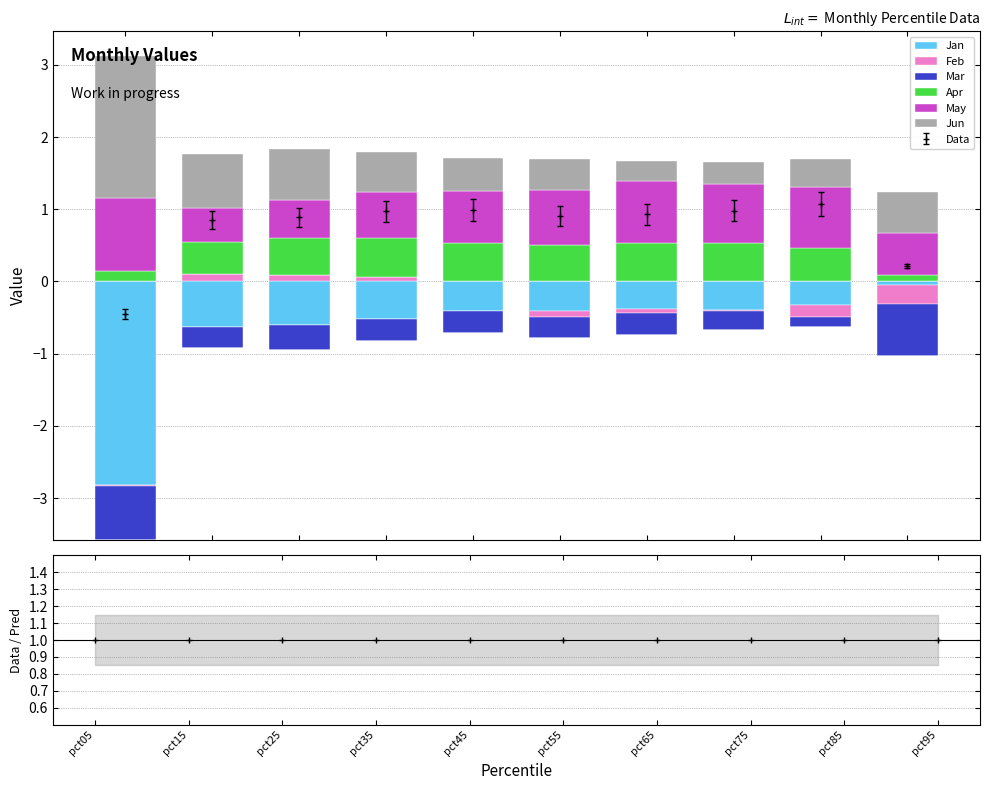

What is the value of the Data point at the 10th from the left?

0.2